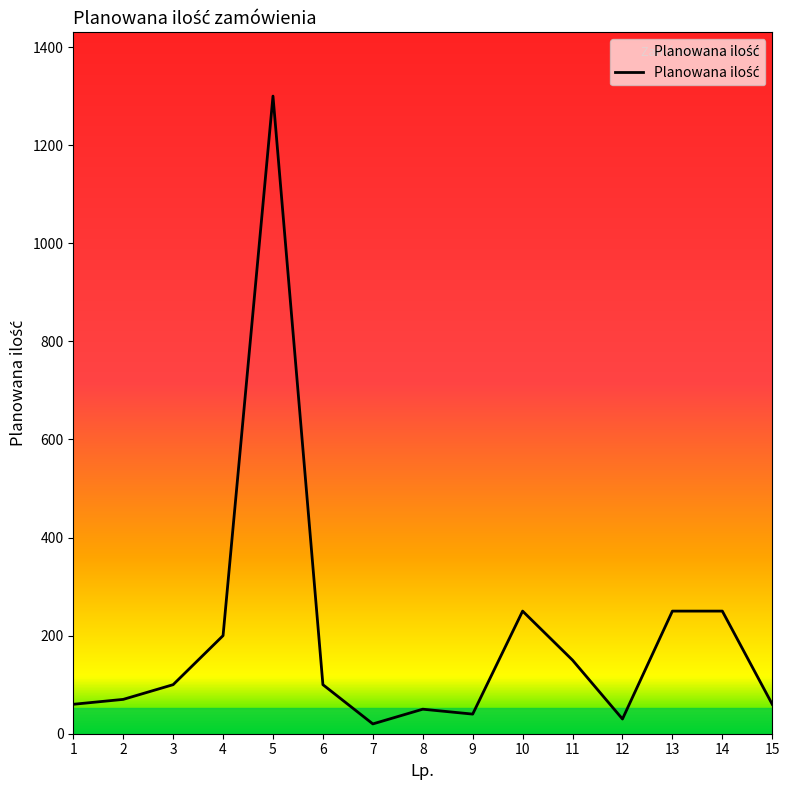

What is the difference between the values at 3 and 4?

100